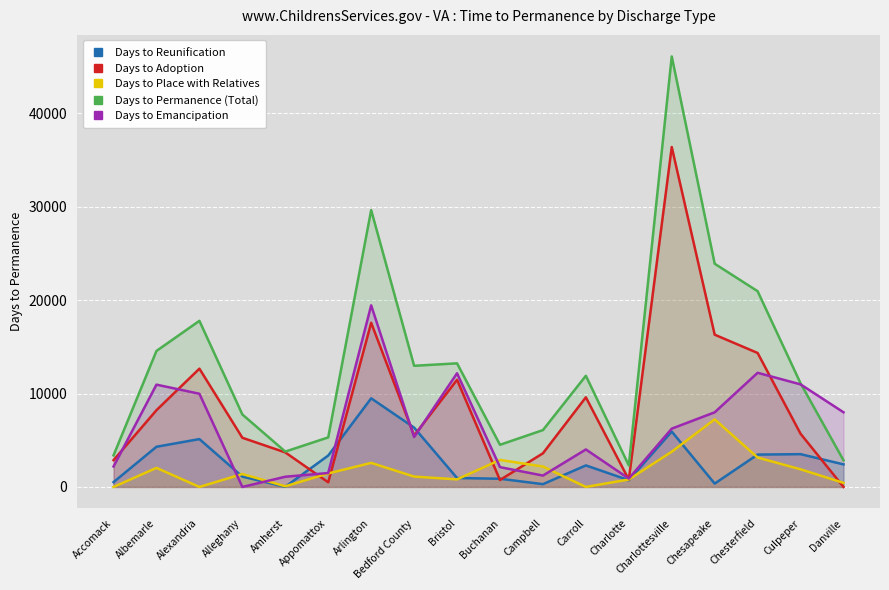

Rank the categories by Days to Adoption value from highest to lowest.

Charlottesville, Arlington, Chesapeake, Chesterfield, Alexandria, Bristol, Carroll, Albemarle, Culpeper, Bedford County, Alleghany, Amherst, Campbell, Accomack, Charlotte, Buchanan, Appomattox, Danville